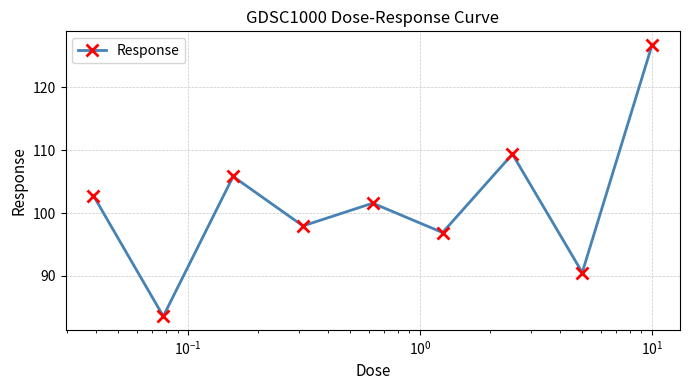

What is the smallest value displayed?

83.6